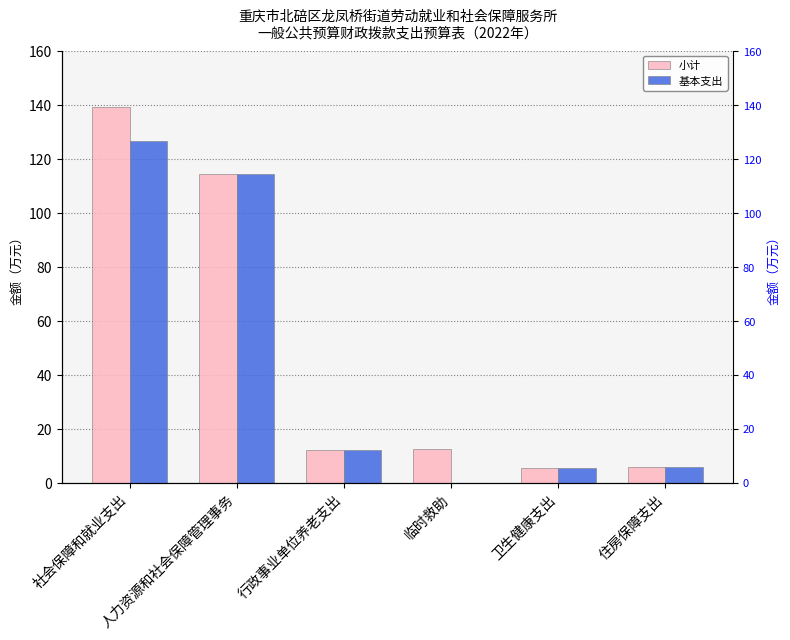

Reading left to right, transcribe all the data shown in this chart.

小计: 社会保障和就业支出=139.3	人力资源和社会保障管理事务=114.5	行政事业单位养老支出=12.2	临时救助=12.6	卫生健康支出=5.4	住房保障支出=6.0
基本支出: 社会保障和就业支出=126.8	人力资源和社会保障管理事务=114.5	行政事业单位养老支出=12.2	临时救助=0.0	卫生健康支出=5.4	住房保障支出=6.0